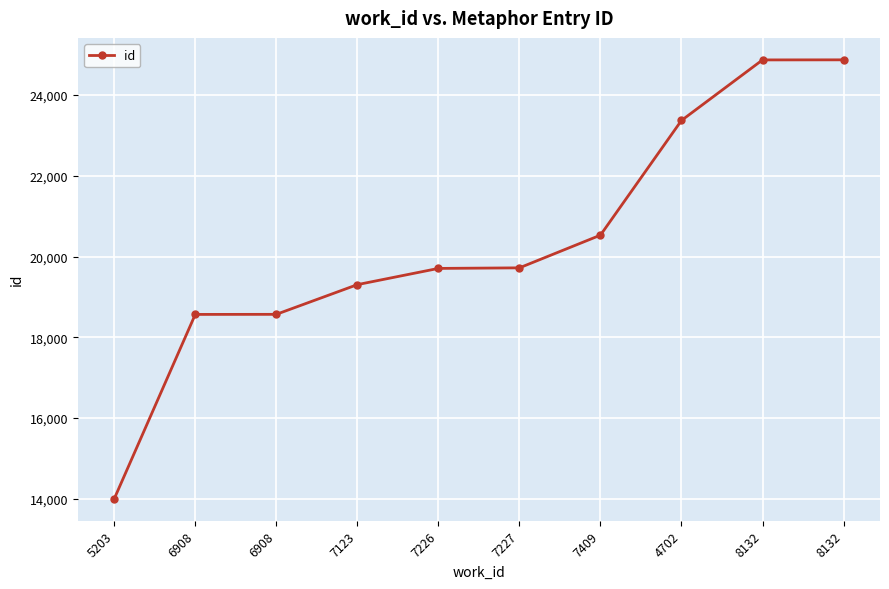

What is the change in value from 7123 to 8132?

+5568